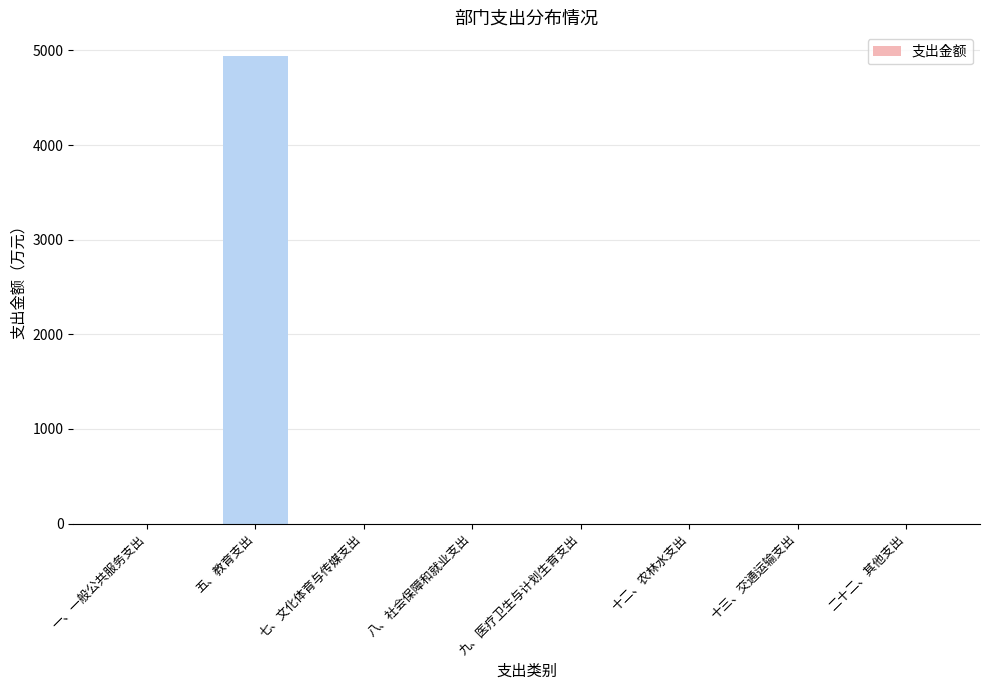

Reading left to right, transcribe all the data shown in this chart.

一、一般公共服务支出=0.0	五、教育支出=4944.2	七、文化体育与传媒支出=0.0	八、社会保障和就业支出=0.0	九、医疗卫生与计划生育支出=0.0	十二、农林水支出=0.0	十三、交通运输支出=0.0	二十二、其他支出=0.0